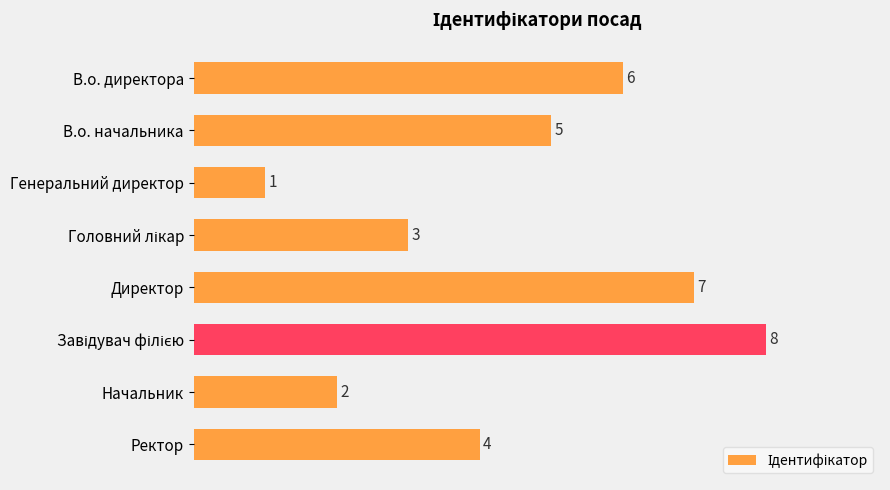

Count the number of data series in this chart.

1